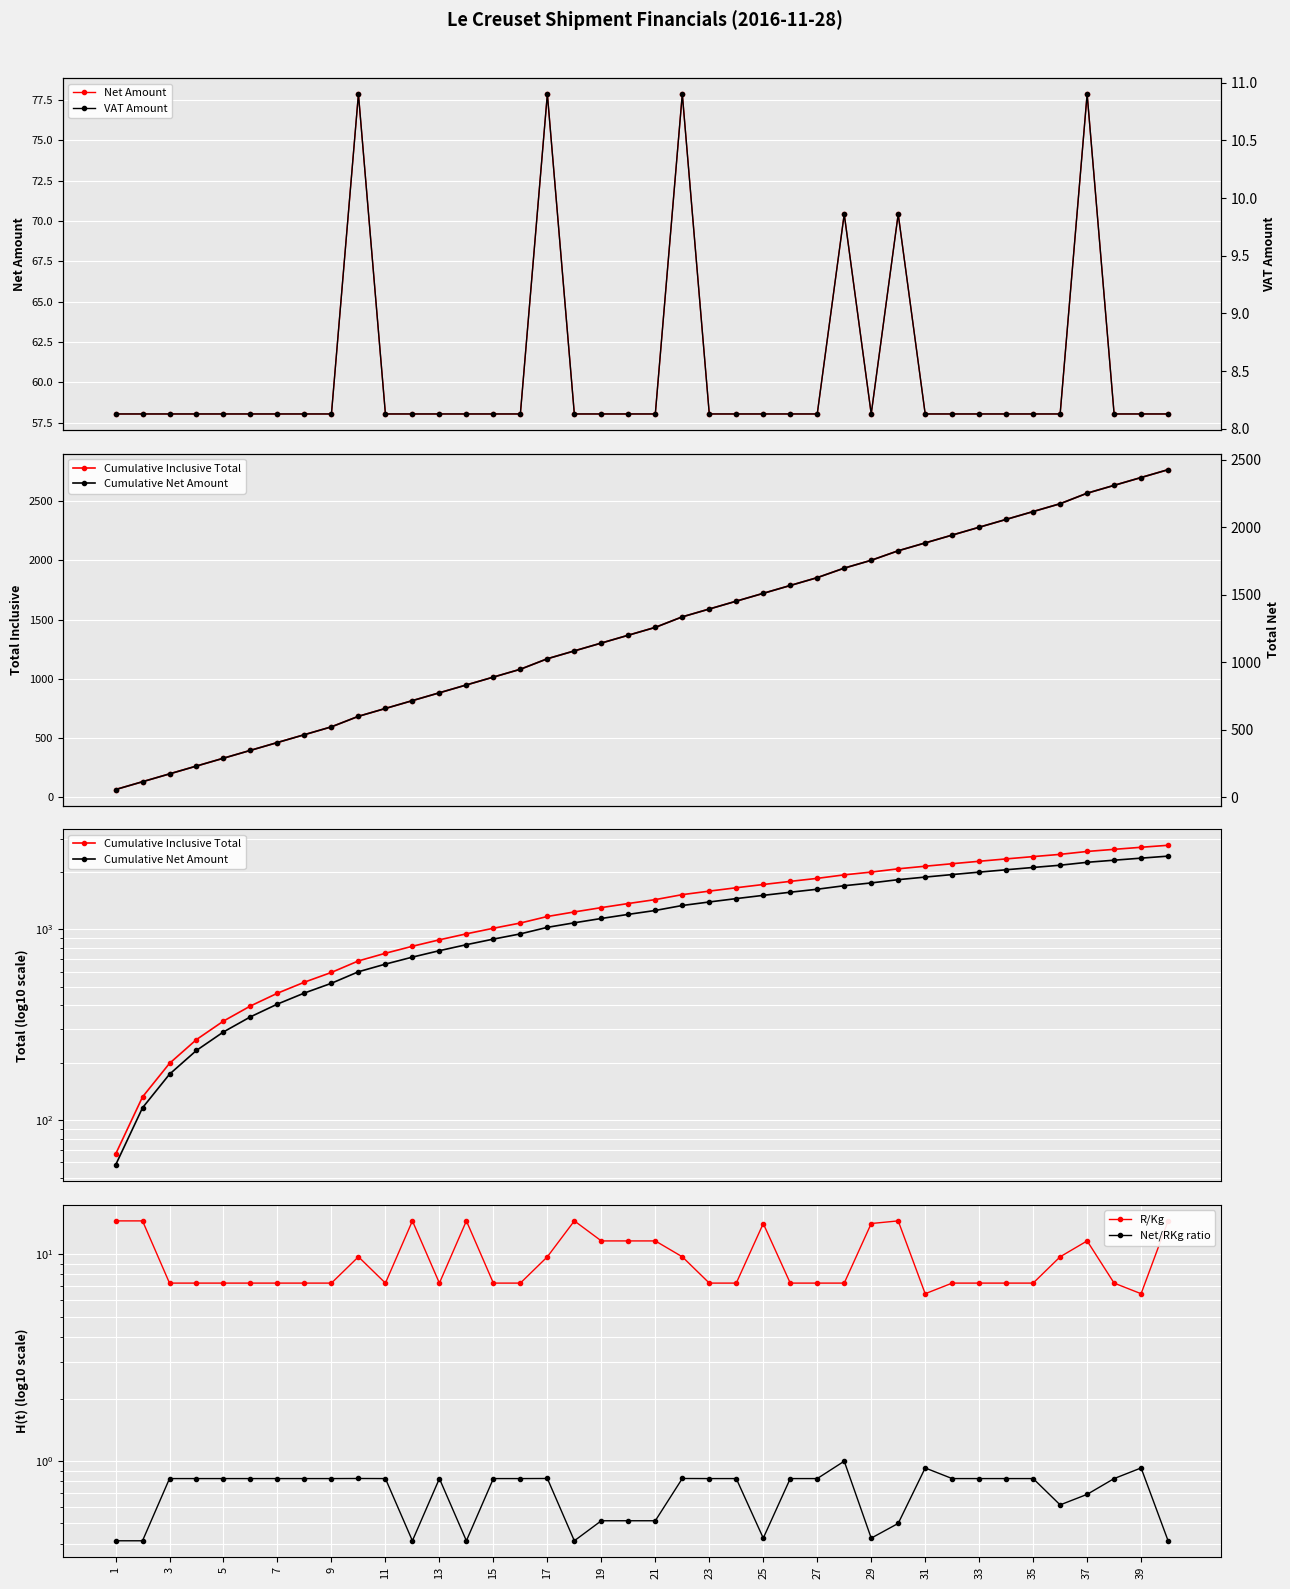

What is the minimum value for Net Amount?

58.0